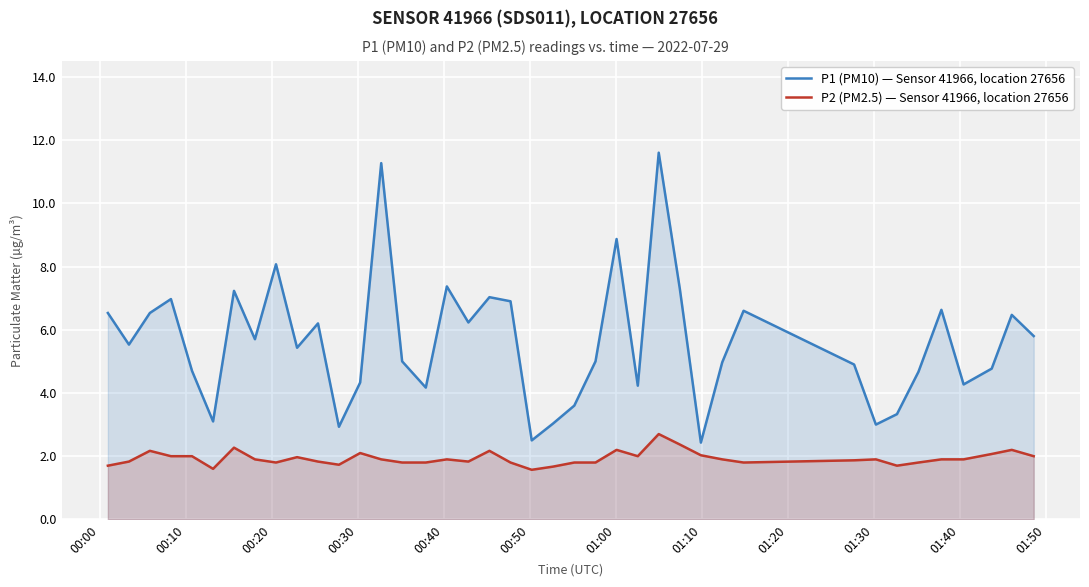

What is the maximum value shown in the chart?

11.6